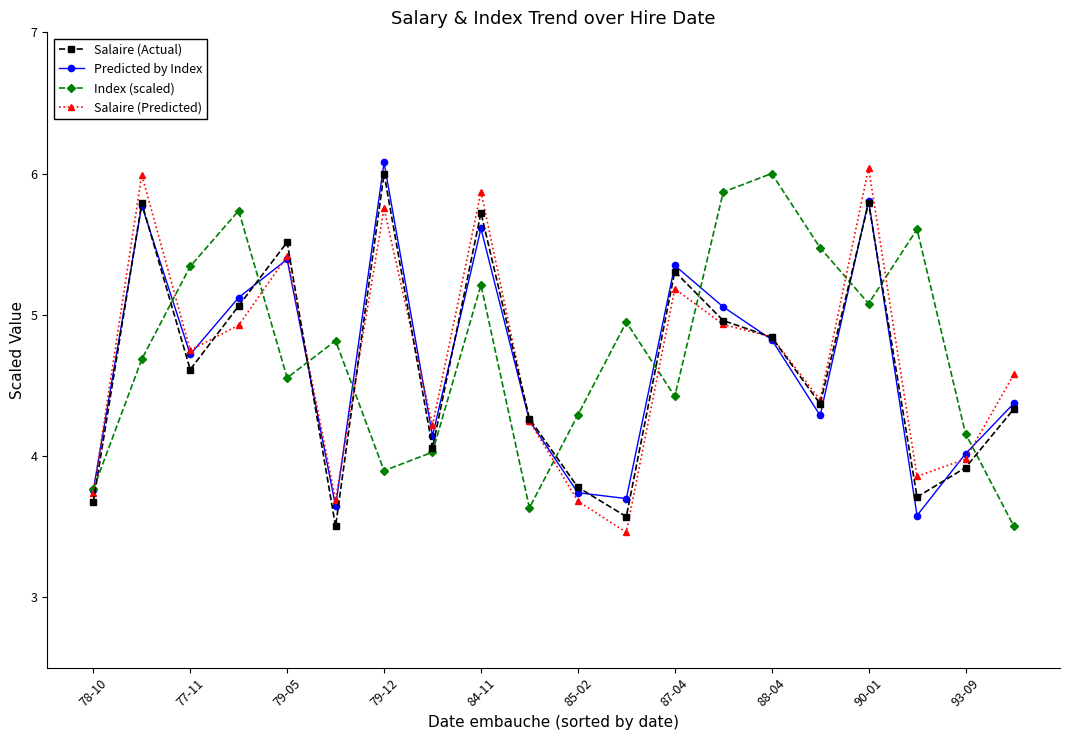

At how many categories does at least one series exceed 3?

20